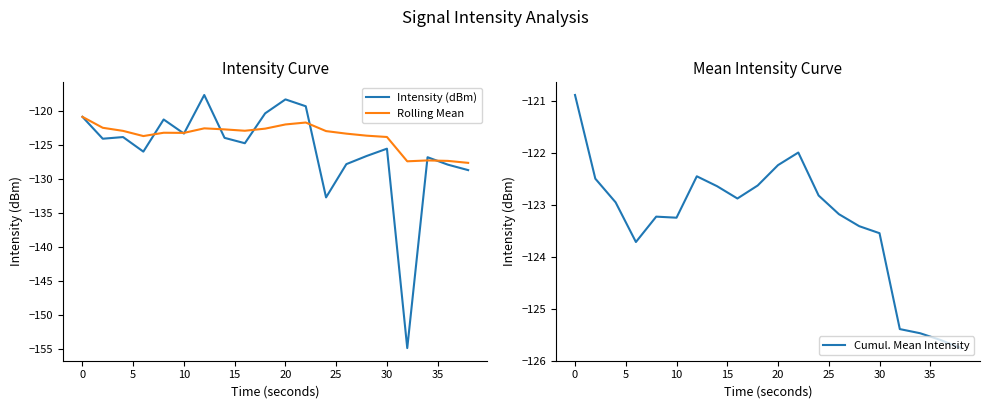

True or false: Rolling Mean has a value of -46.4 at 0.

False